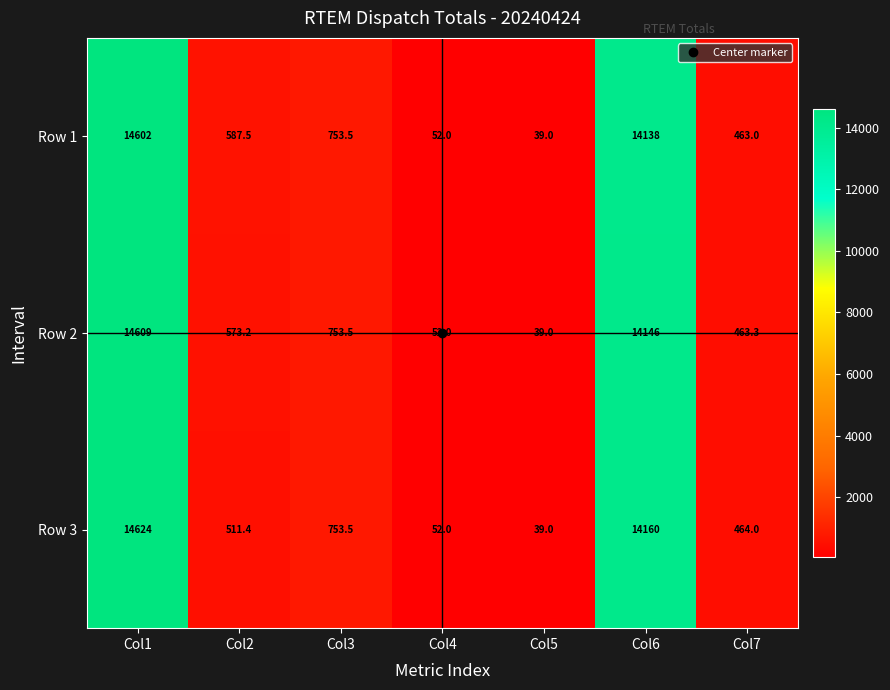

How many data points does each series have?

7